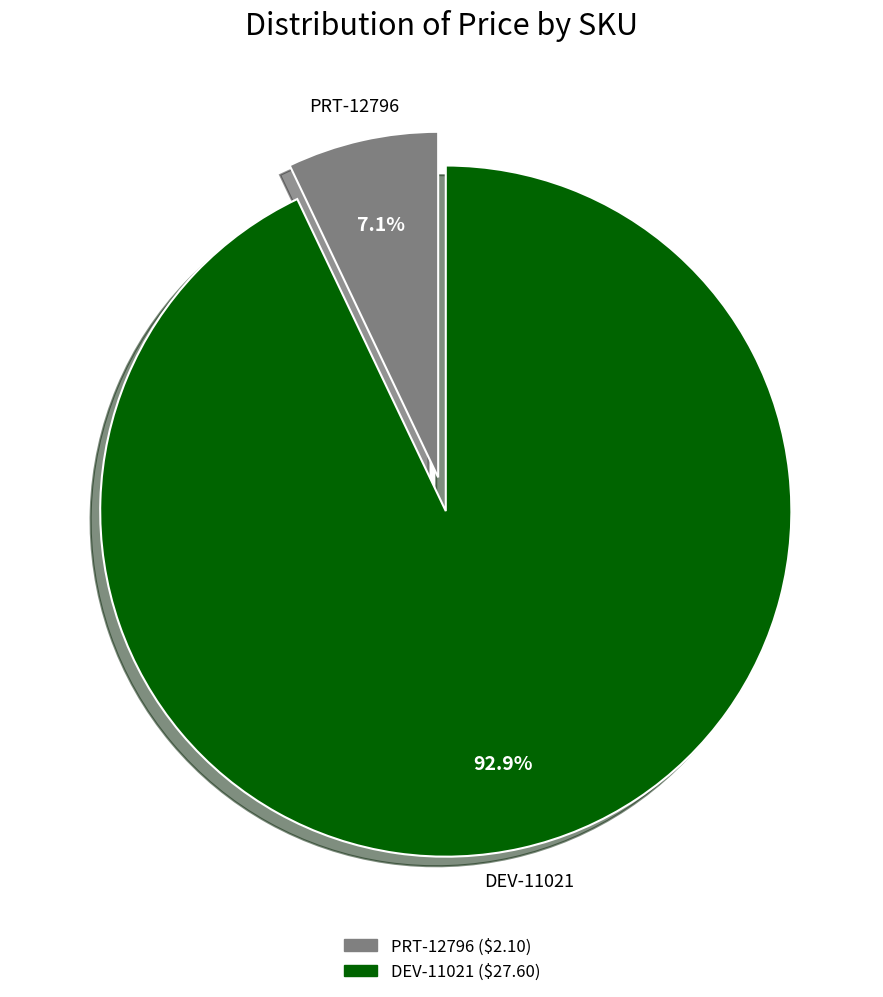

To the nearest percent, what is the difference between the largest and smallest slice percentages?

86%